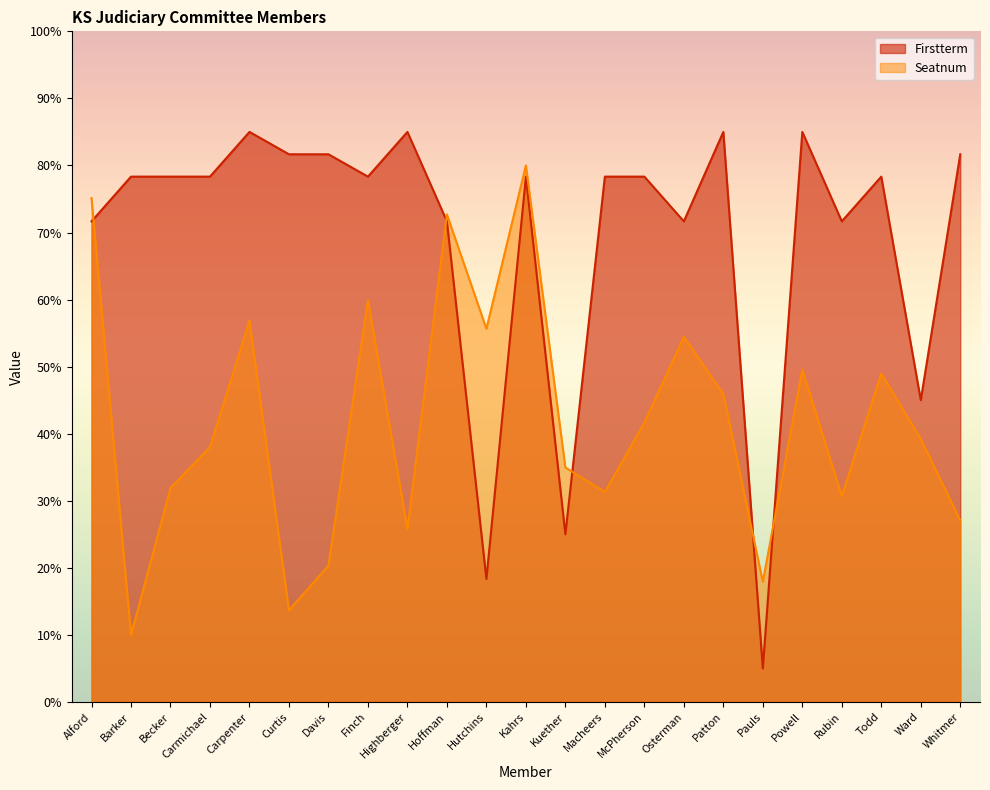

Rank the series by their average value, from lowest to highest.

Seatnum, Firstterm